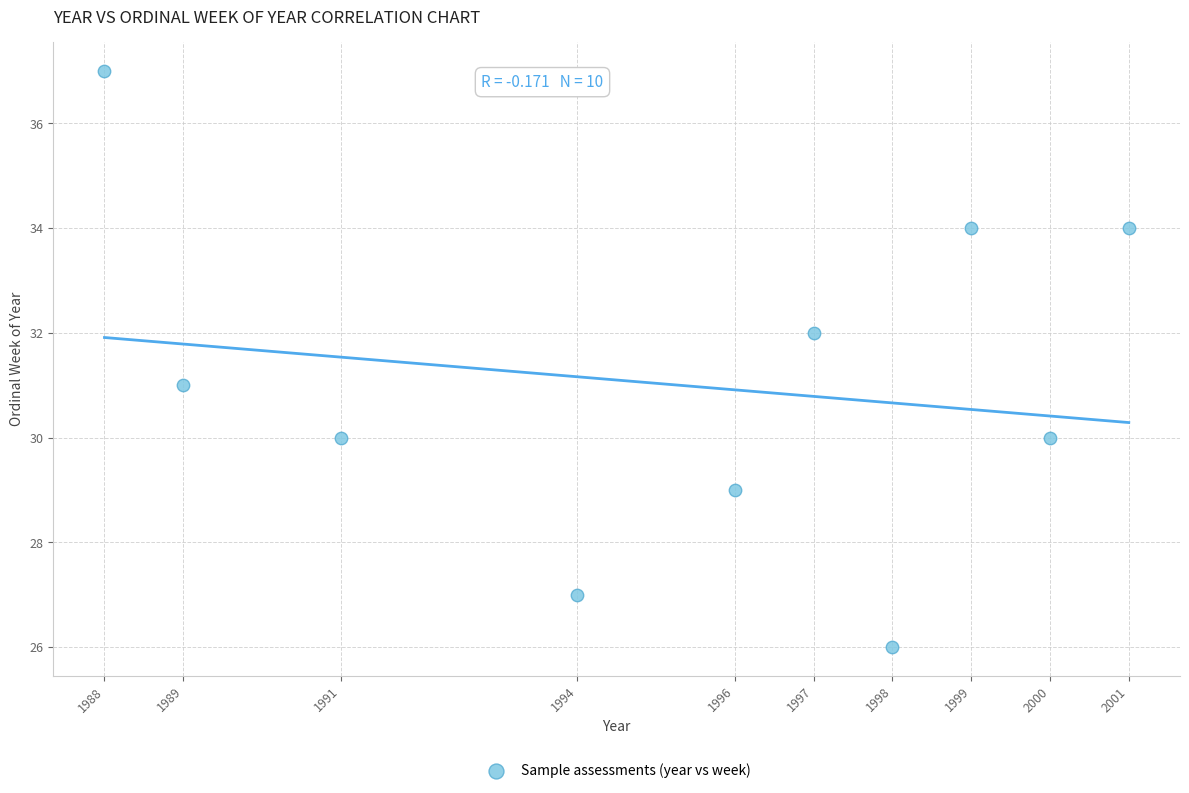

What is the range of X values (max minus min)?

13